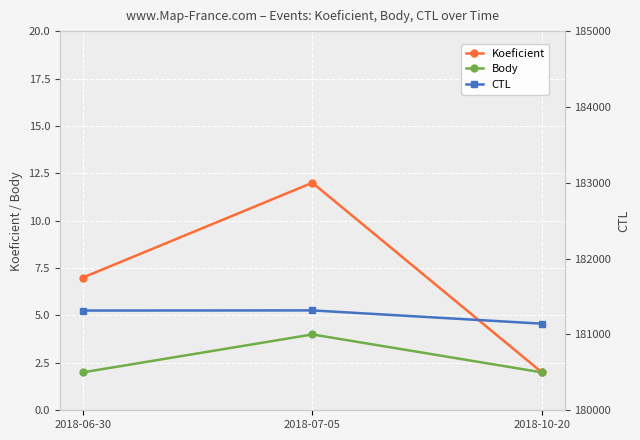

Is it true that CTL equals 263244 at 2018-06-30?

False